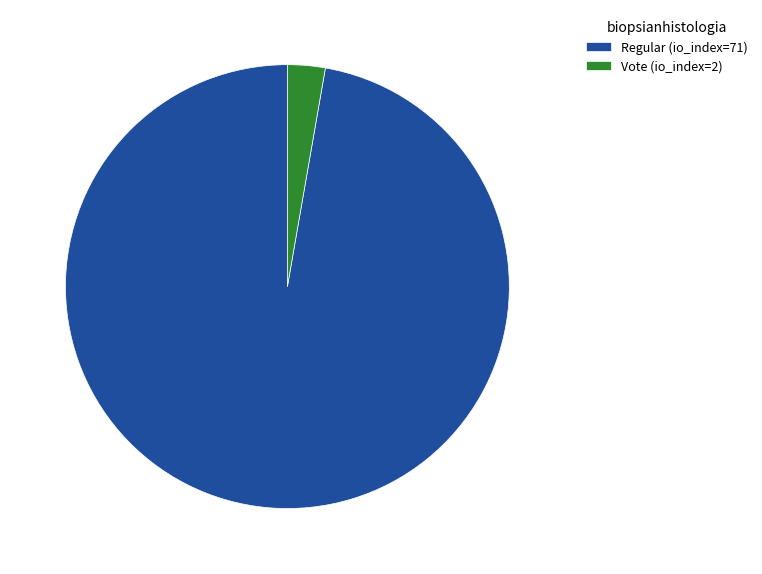

Which slice is the smallest?

Vote (io_index=2)